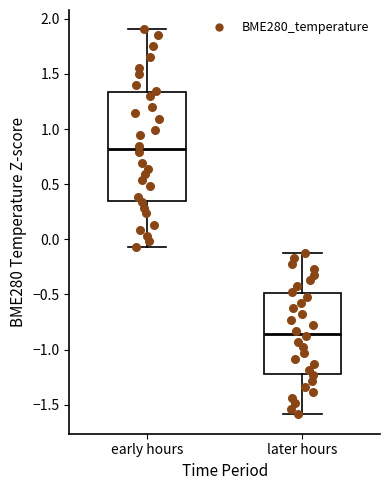

Where does the lower whisker of the box for early hours end on the y-axis? The values are not printed on the chart, so give them approximately, as read against the axis.

-0.05